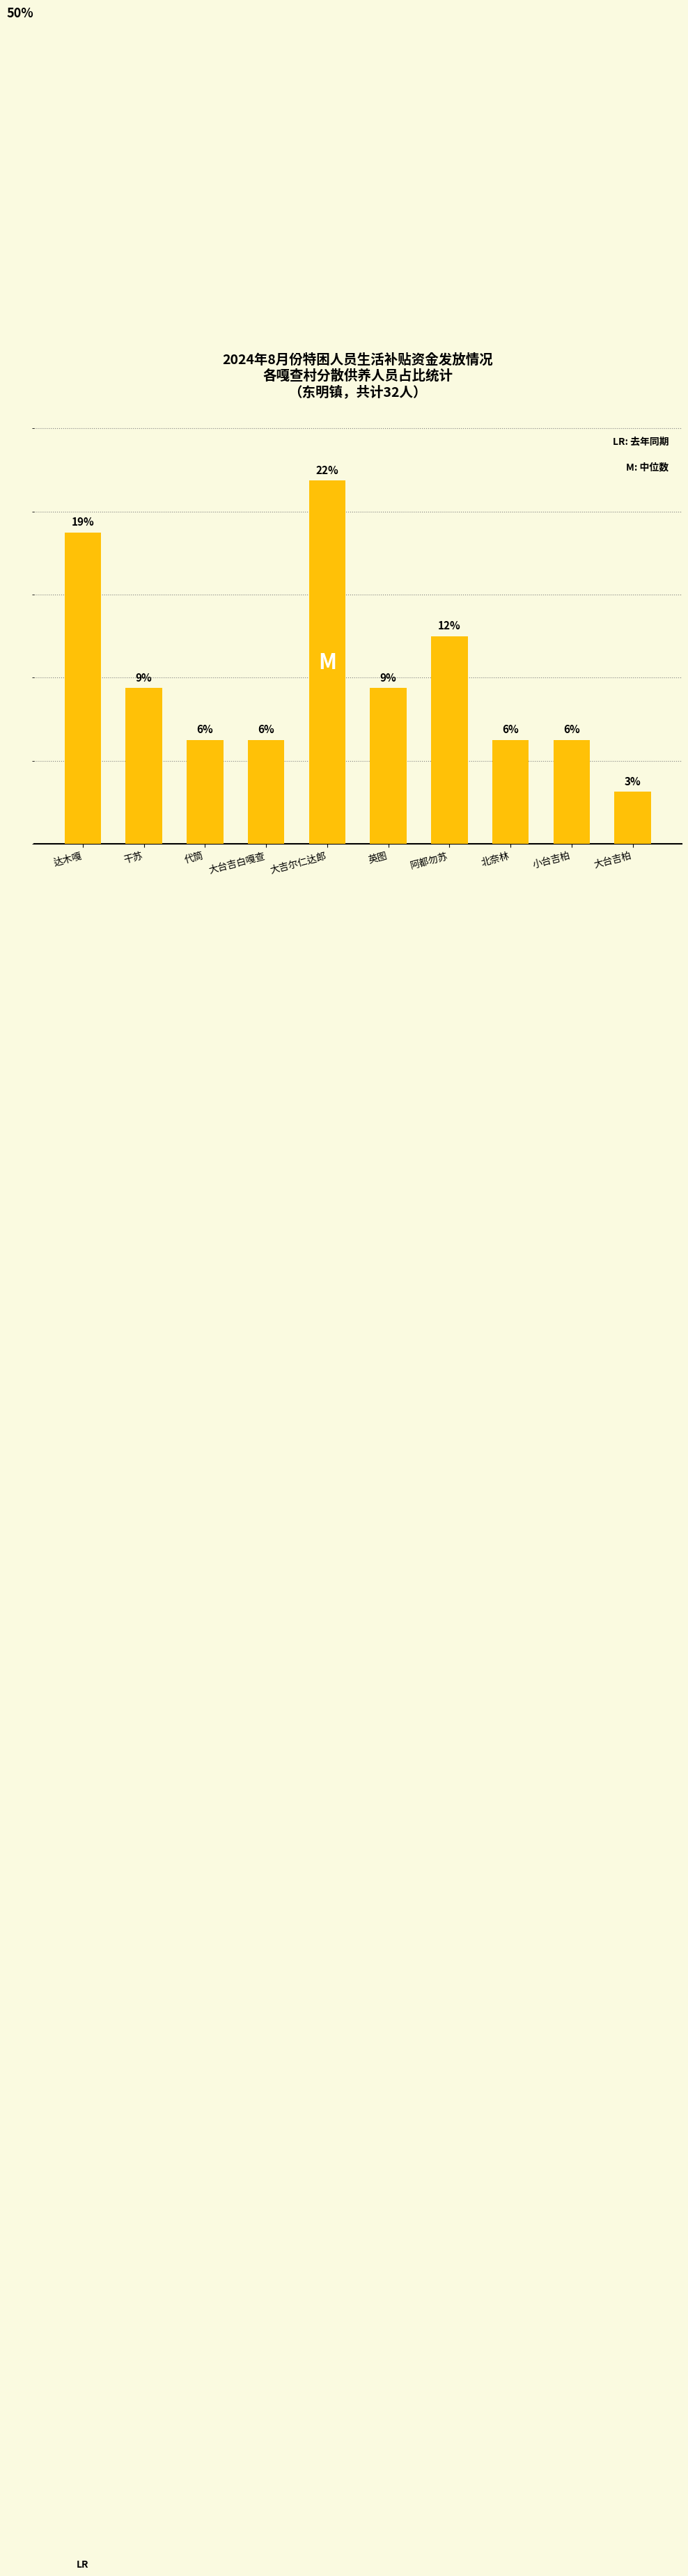

Does the chart contain any negative values?

No